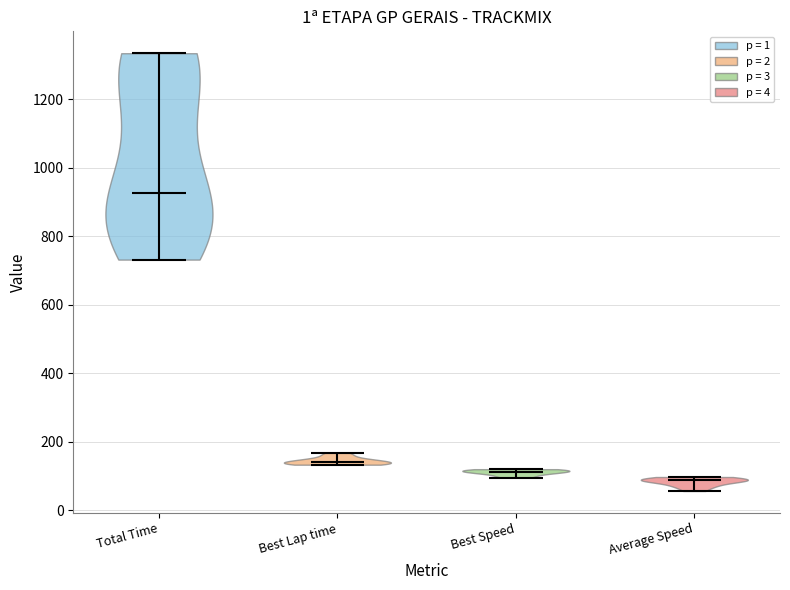

Reading left to right, read every violin against the y-axis: where its median line is, and the lowest and highest points it reaches. The values are not printed on the chart, so give them approximately, as read against the axis.

Total Time: median line 920, lowest point 740, highest point 1340
Best Lap time: median line 140, lowest point 140, highest point 160
Best Speed: median line 120, lowest point 100, highest point 120
Average Speed: median line 80, lowest point 60, highest point 100